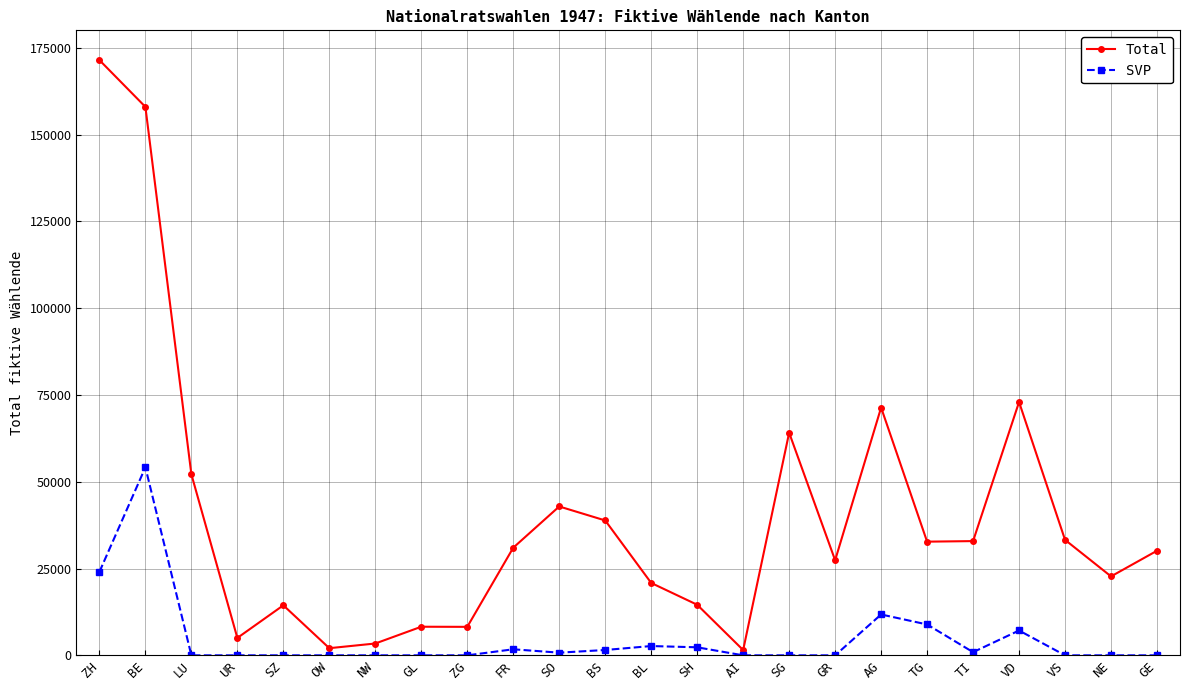

Rank the series by their average value, from highest to lowest.

Total, SVP